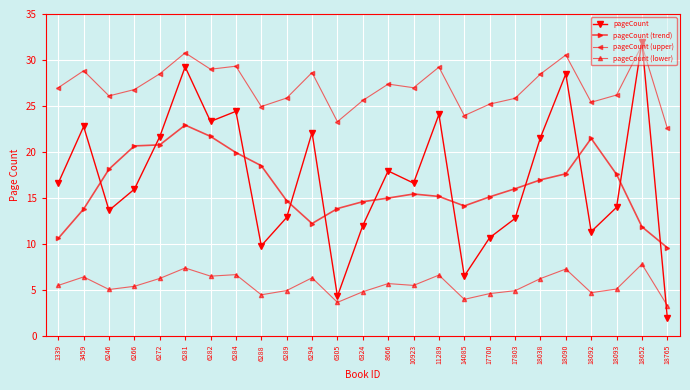

The value of pageCount at 6305 is 2.9. True or false?

False